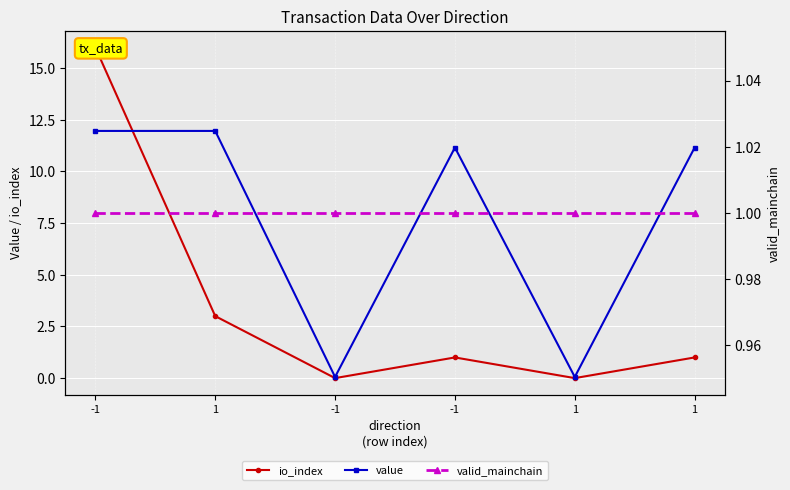

Is the value of valid_mainchain at -1 greater than the value of value at -1?

No